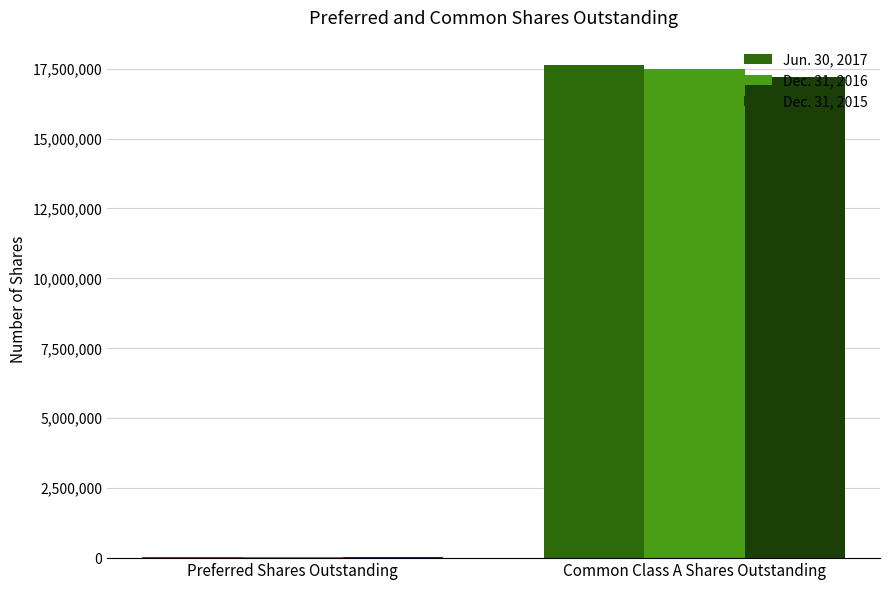

The Jun. 30, 2017 series shows 6315782 at Common Class A Shares Outstanding. True or false?

False